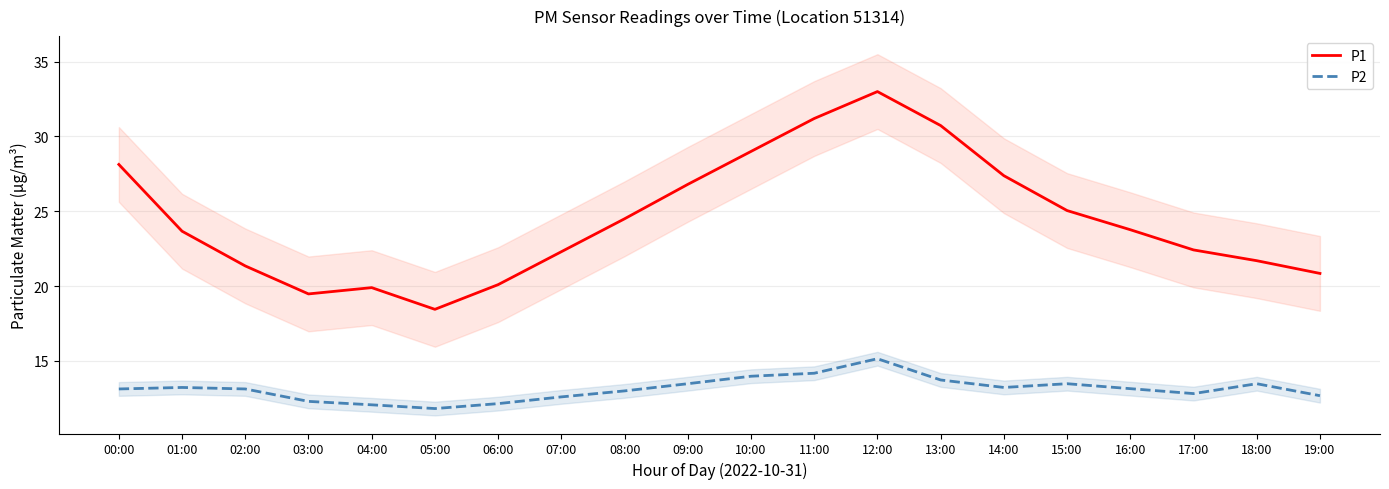

True or false: P1 and P2 cross at least once.

False